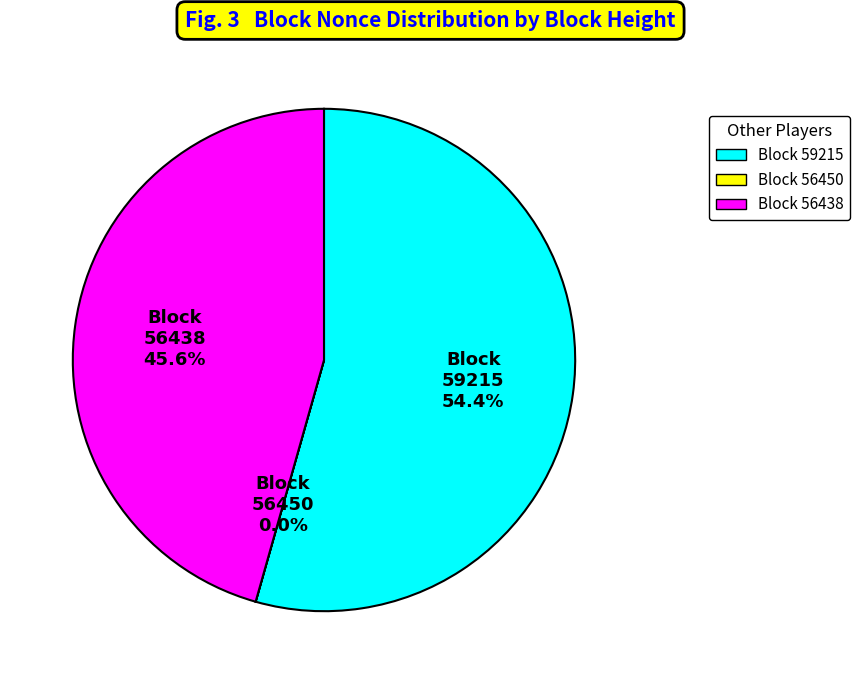

To the nearest percent, what is the difference between the largest and smallest slice percentages?

54%